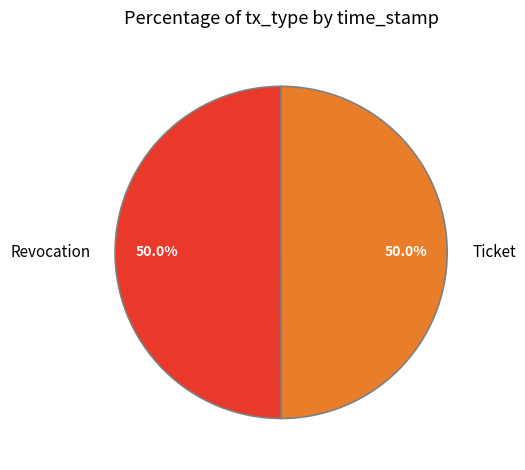

What is the ratio of the value at Ticket to the value at Revocation?

1.0